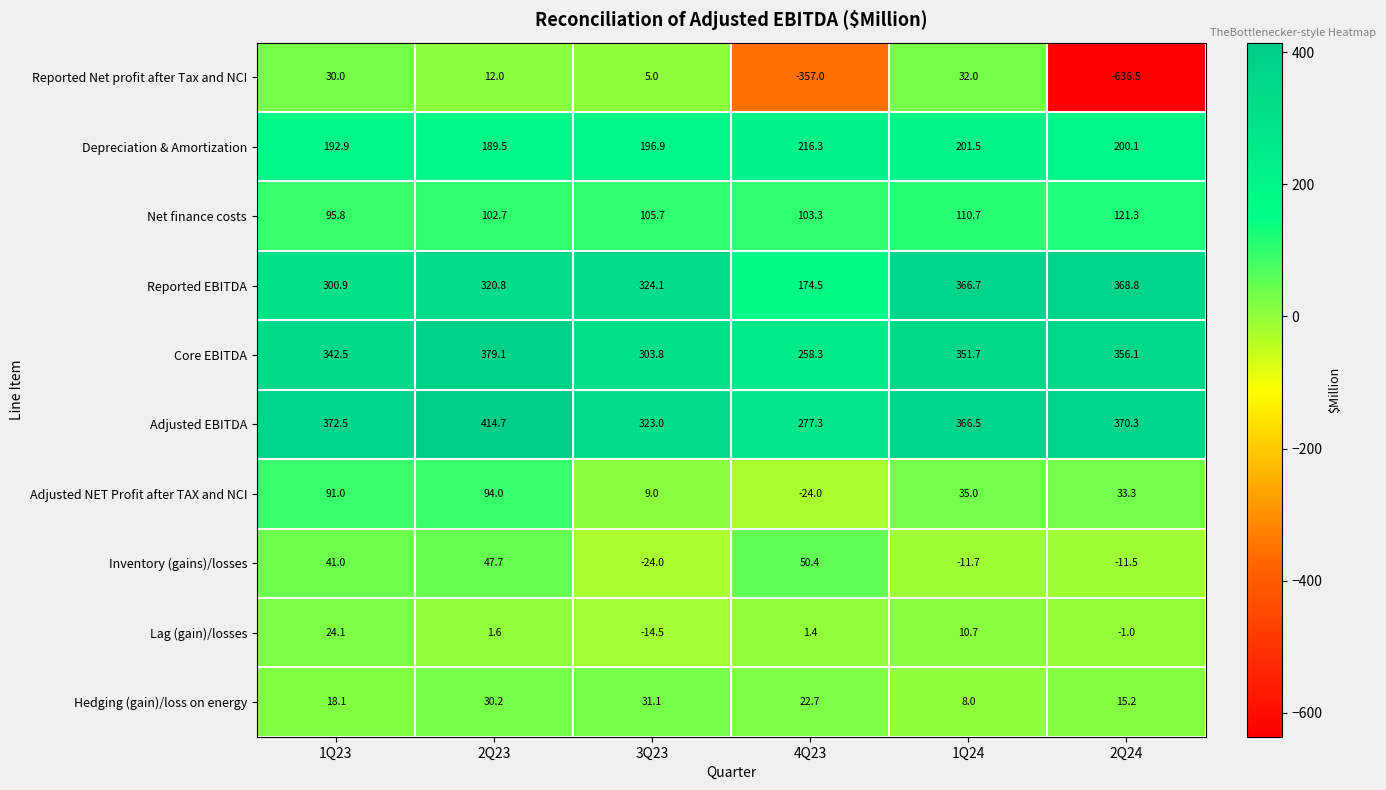

The value of Hedging (gain)/loss on energy at 2Q23 is 13.7. True or false?

False